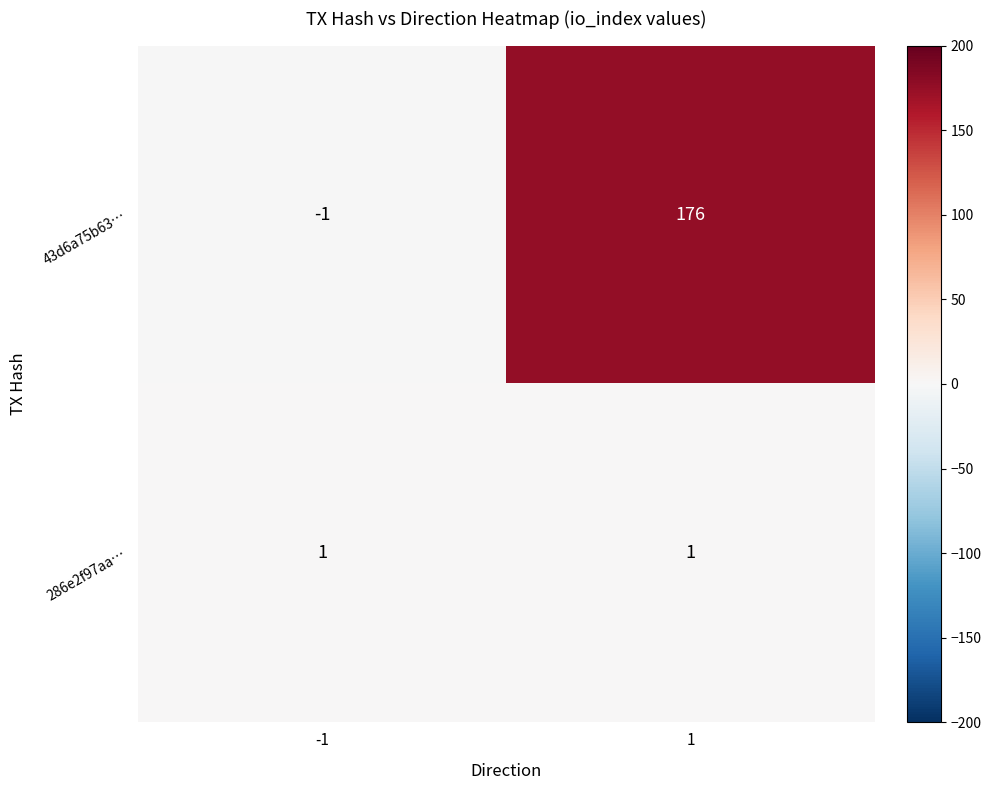

List the series in order of their peak value, highest first.

43d6a75b63…, 286e2f97aa…